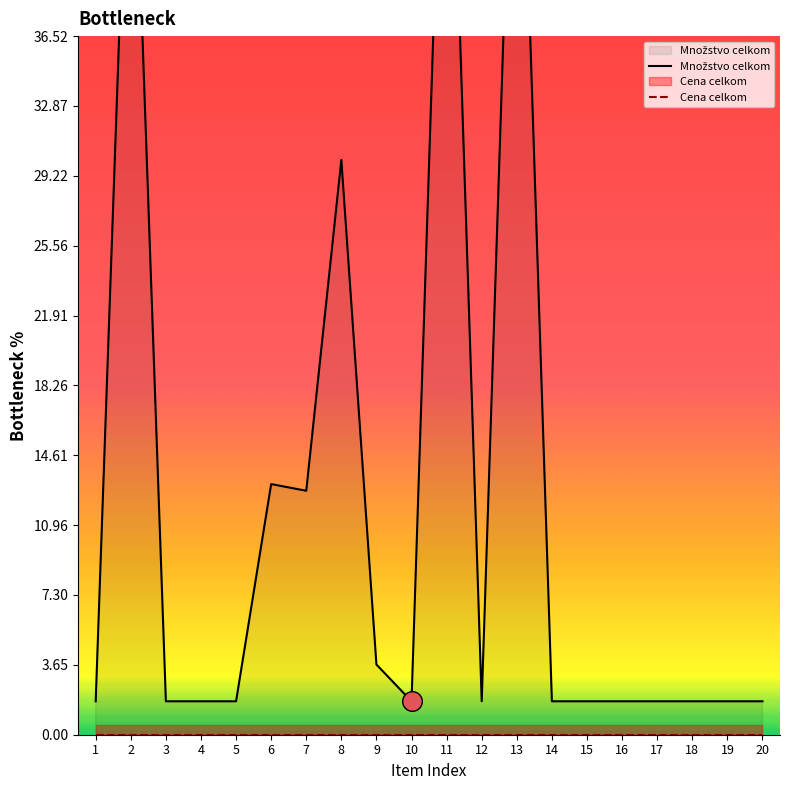

Which series has the largest total across all categories?

Množstvo celkom